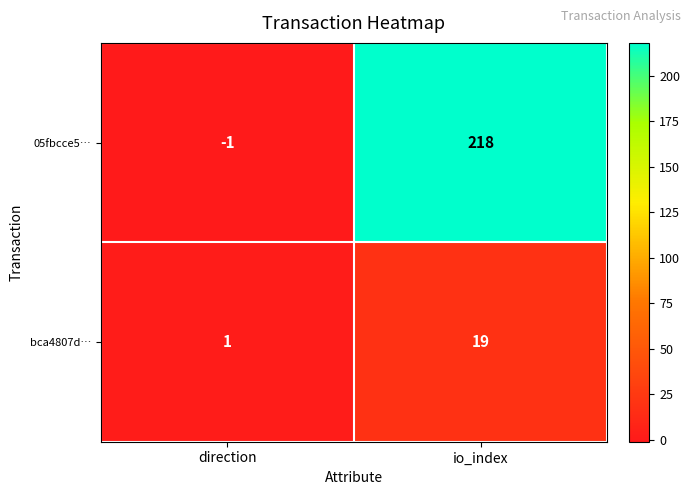

Rank the series by their average value, from highest to lowest.

05fbcce5…, bca4807d…